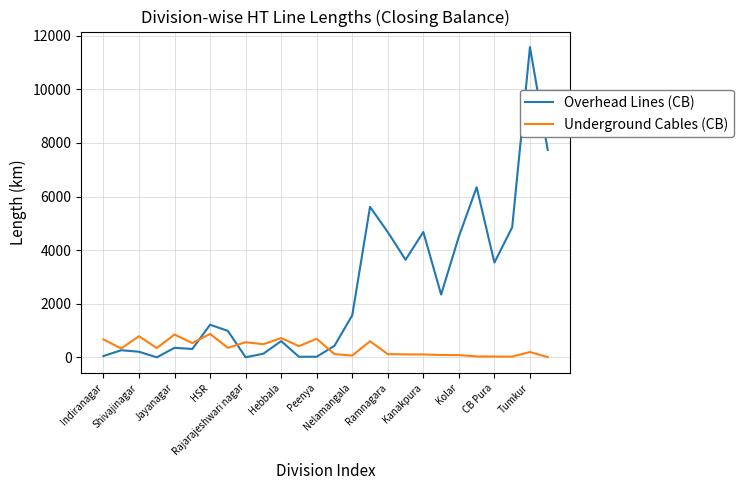

Which series has the largest total across all categories?

Overhead Lines (CB)